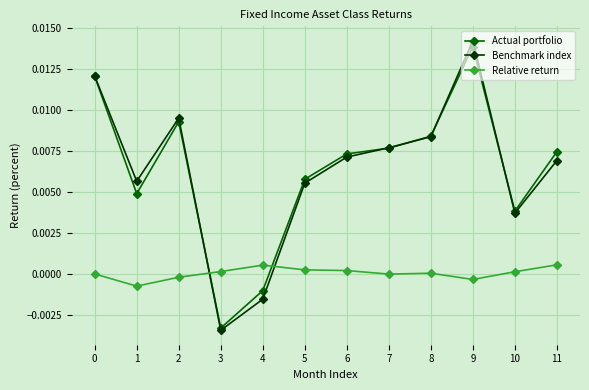

Count the number of data series in this chart.

3